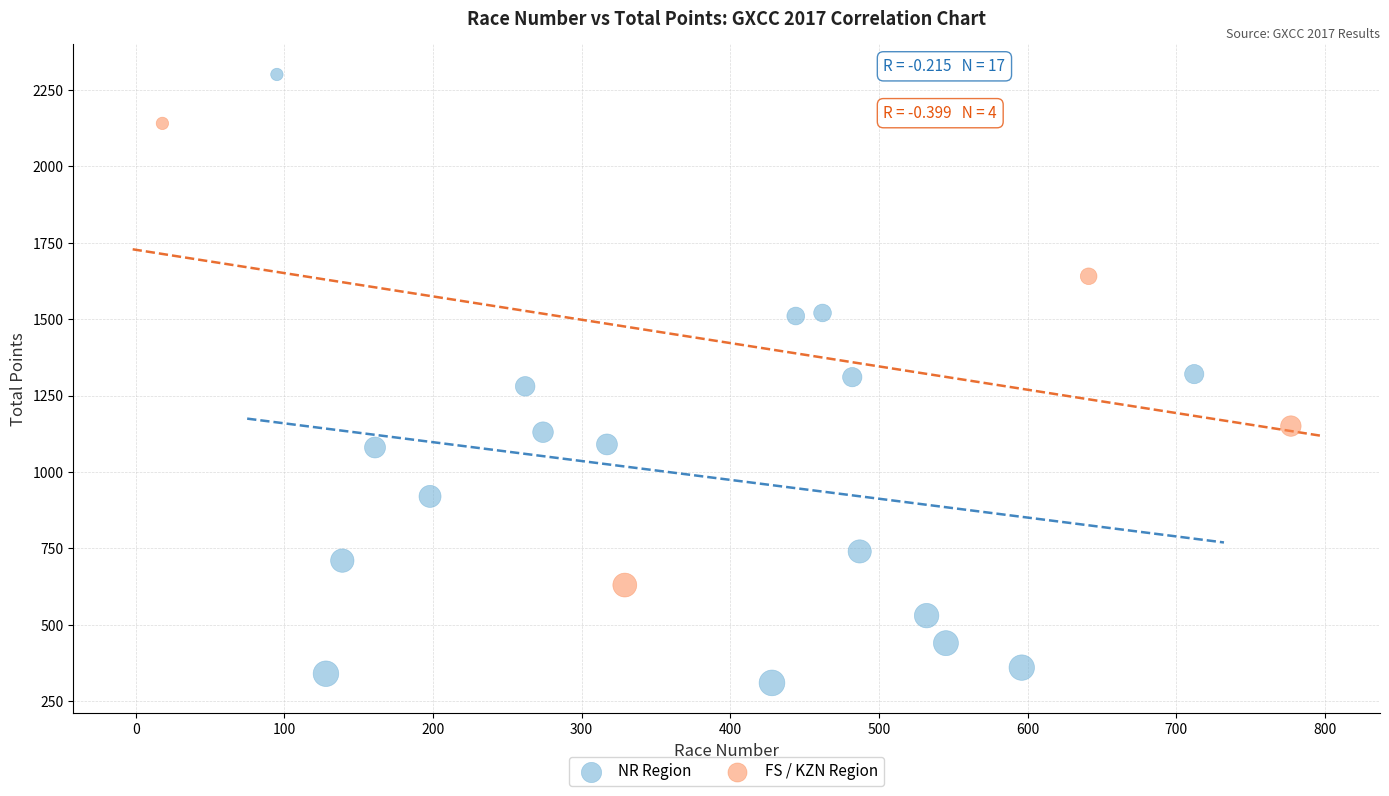

What are all the series names shown in the legend?

NR Region, FS / KZN Region